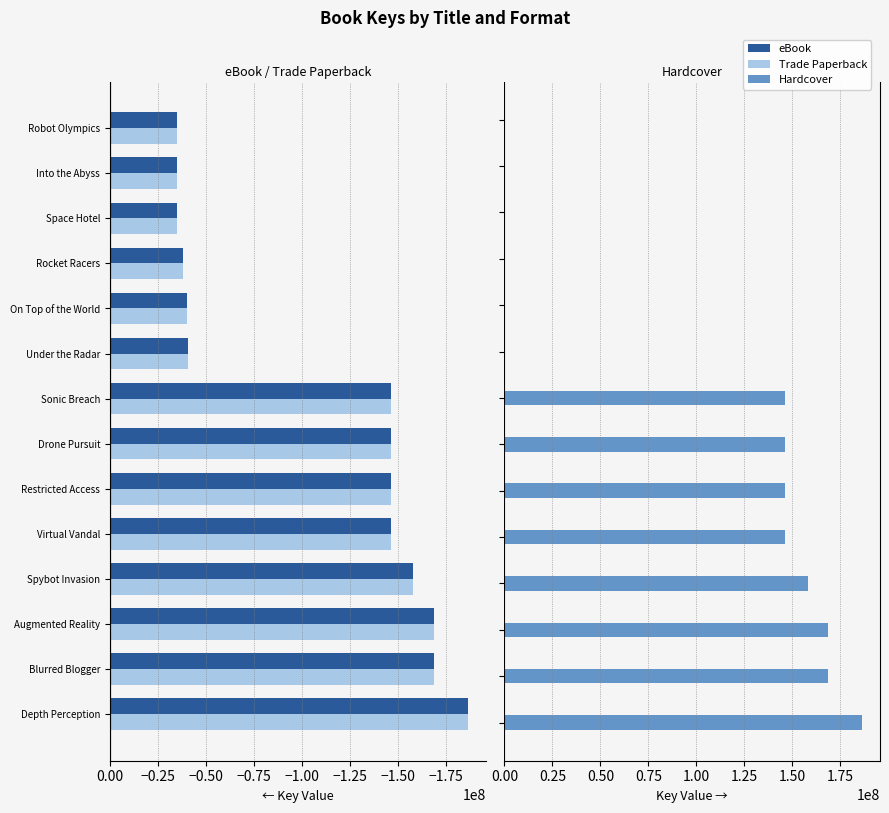

What position from the right is 12?

2